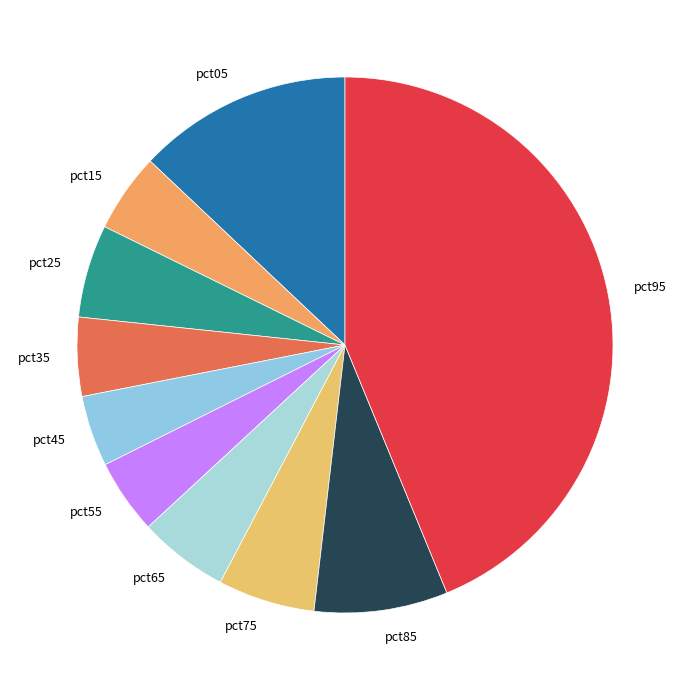

Is the sum of pct05 and pct65 greater than half?

No